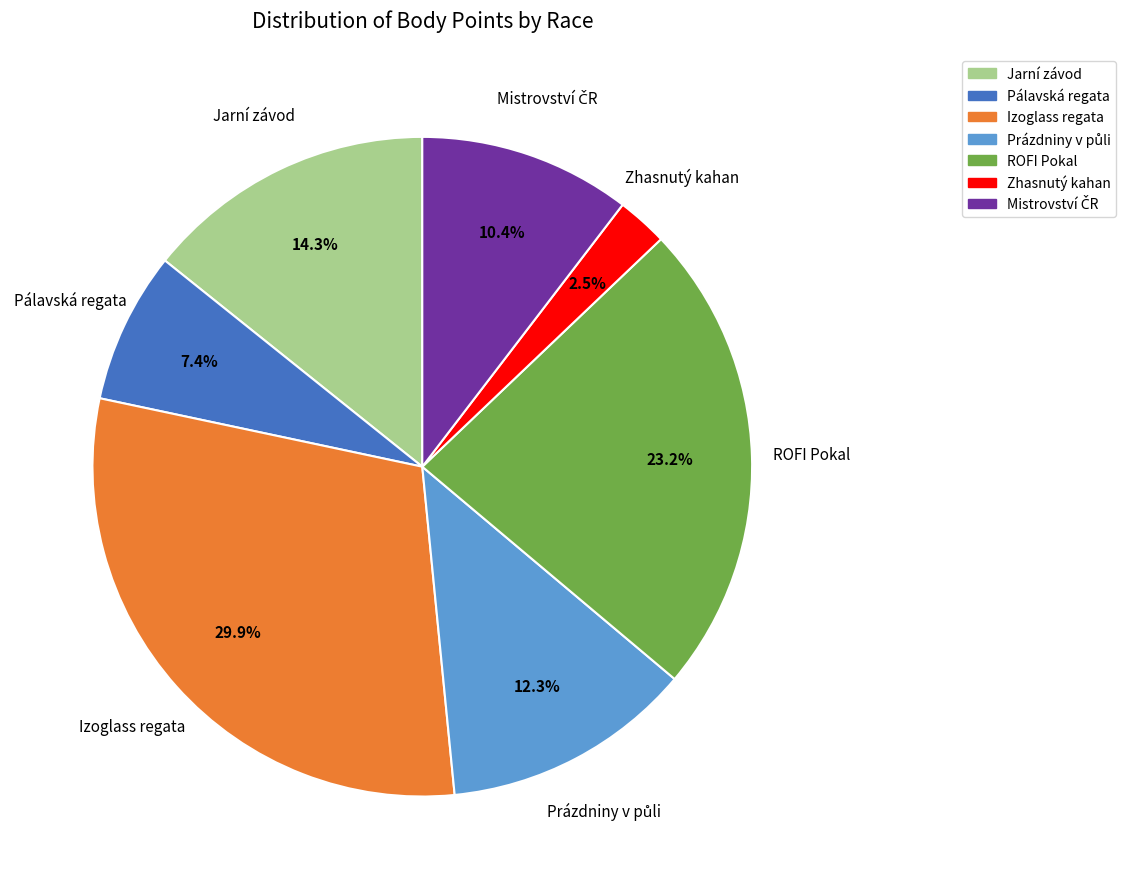

Count the number of slices in the pie.

7